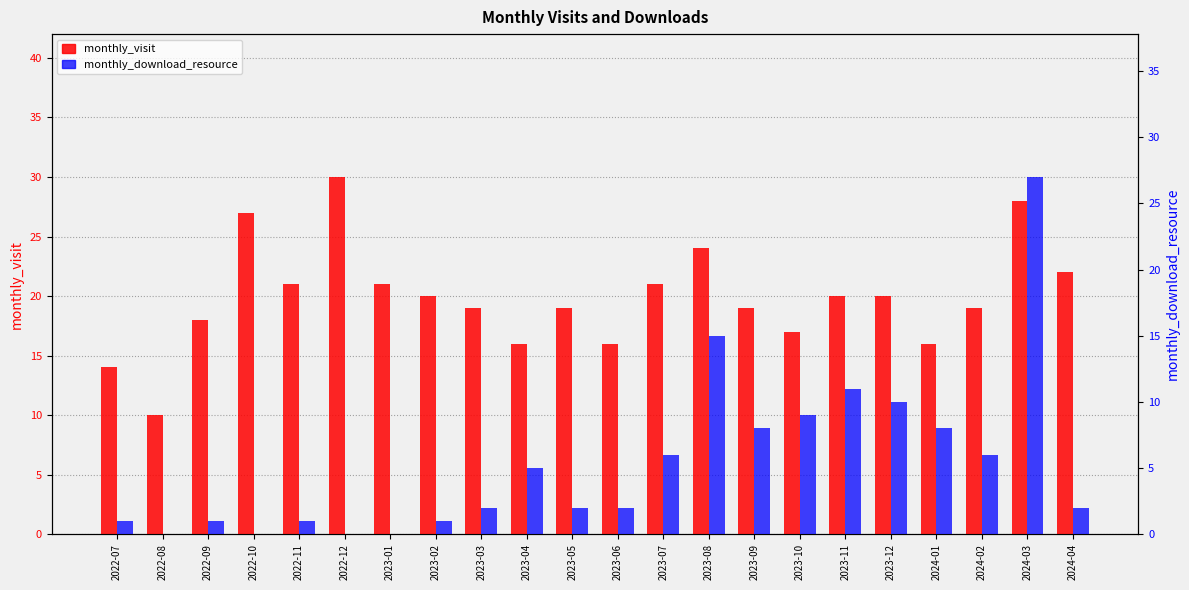

Reading left to right, list all the values displayed in this chart.

monthly_visit: 2022-07=14	2022-08=10	2022-09=18	2022-10=27	2022-11=21	2022-12=30	2023-01=21	2023-02=20	2023-03=19	2023-04=16	2023-05=19	2023-06=16	2023-07=21	2023-08=24	2023-09=19	2023-10=17	2023-11=20	2023-12=20	2024-01=16	2024-02=19	2024-03=28	2024-04=22
monthly_download_resource: 2022-07=1	2022-08=0	2022-09=1	2022-10=0	2022-11=1	2022-12=0	2023-01=0	2023-02=1	2023-03=2	2023-04=5	2023-05=2	2023-06=2	2023-07=6	2023-08=15	2023-09=8	2023-10=9	2023-11=11	2023-12=10	2024-01=8	2024-02=6	2024-03=27	2024-04=2